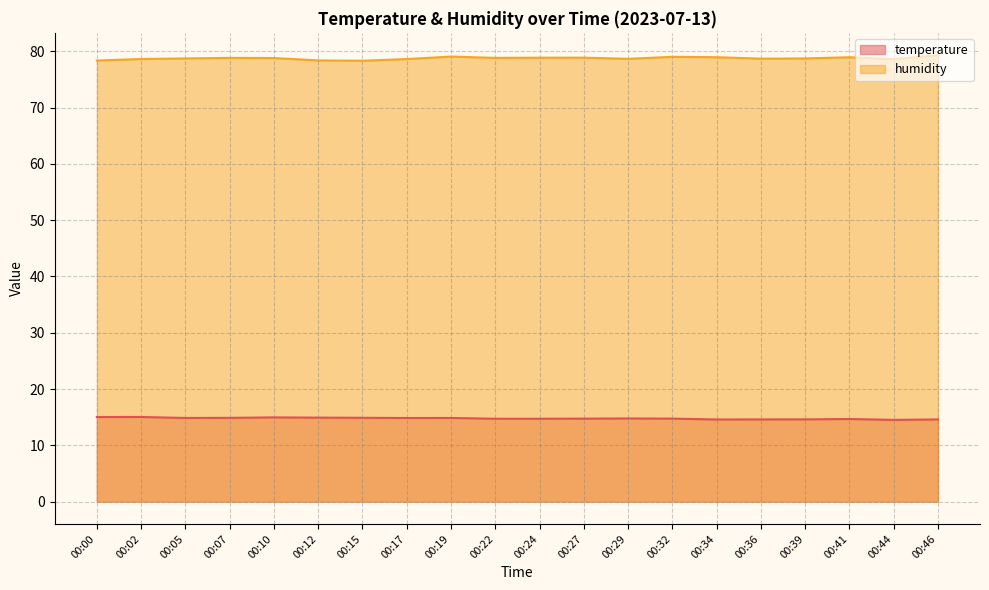

What is the smallest value displayed?

14.5